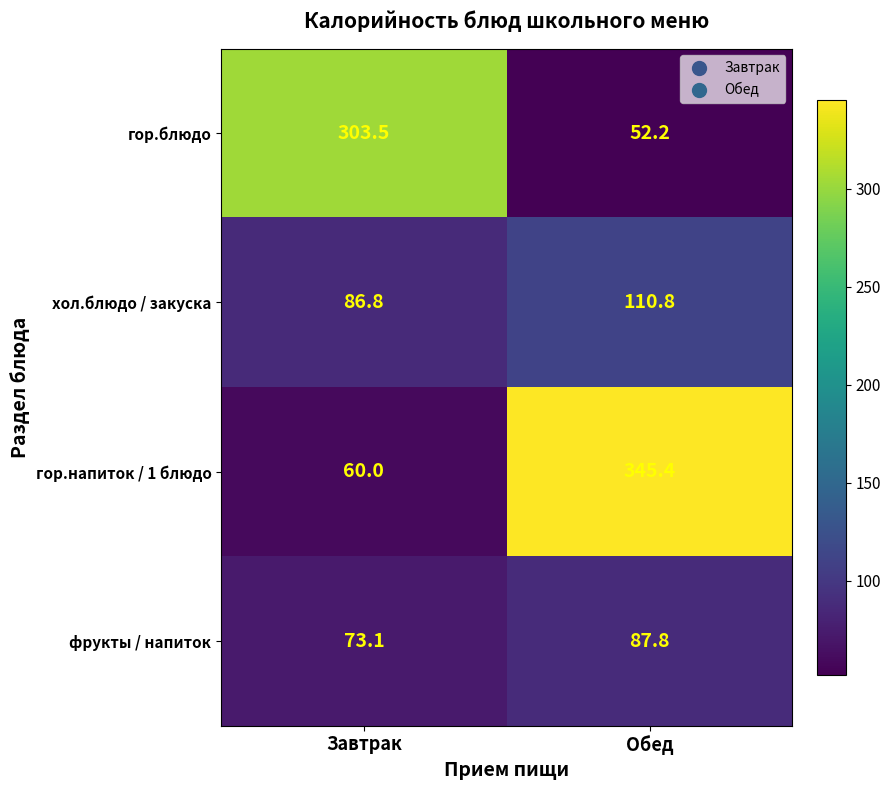

Reading right to left, what are all the values shown in this chart?

гор.блюдо: Обед=52.2	Завтрак=303.5
хол.блюдо / закуска: Обед=110.8	Завтрак=86.8
гор.напиток / 1 блюдо: Обед=345.4	Завтрак=60.0
фрукты / напиток: Обед=87.8	Завтрак=73.1